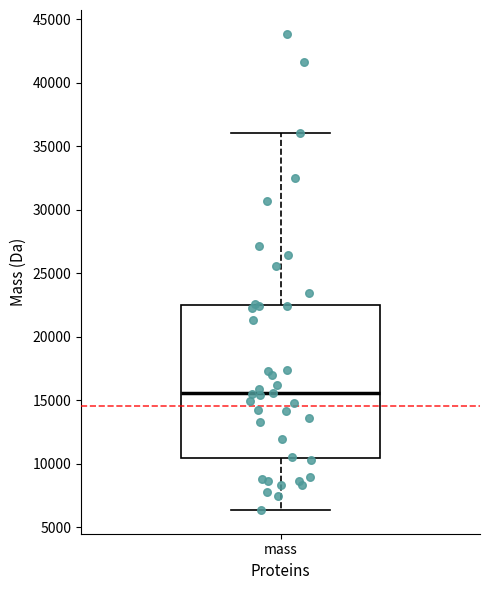

Where does the upper whisker of the box for mass end on the y-axis? The values are not printed on the chart, so give them approximately, as read against the axis.

36000